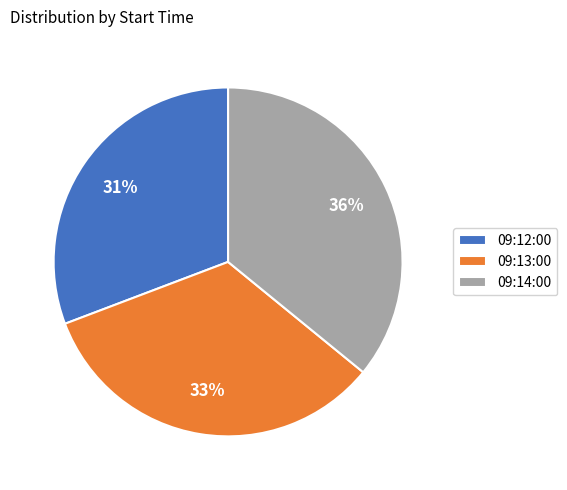

Does 09:13:00 represent more than half of the total?

No